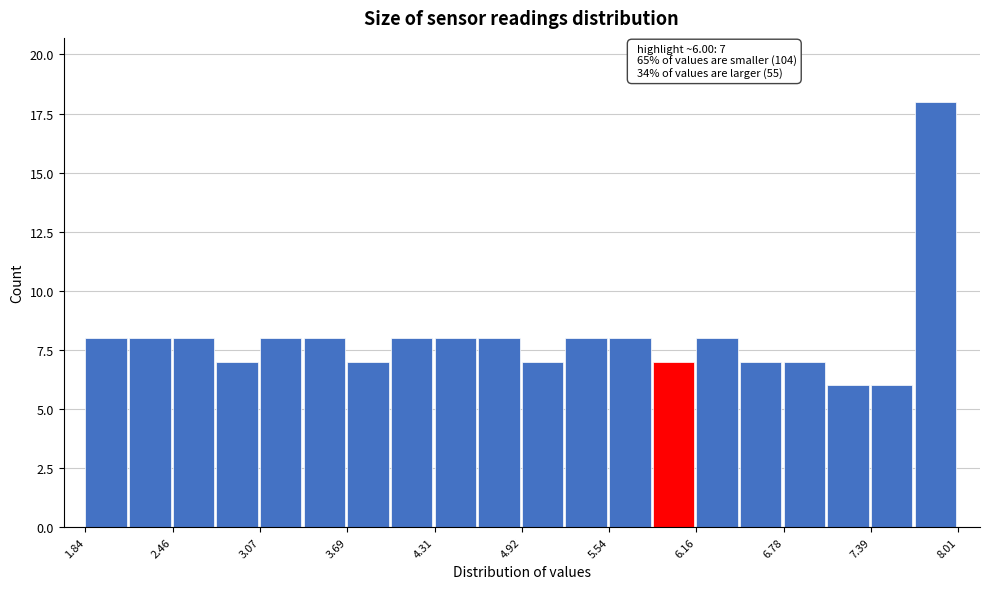

Read against the x-axis, roughly where is the centre of the tallest bar?

7.8